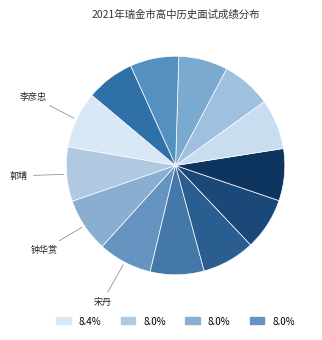

How many slices are in this pie chart?

13